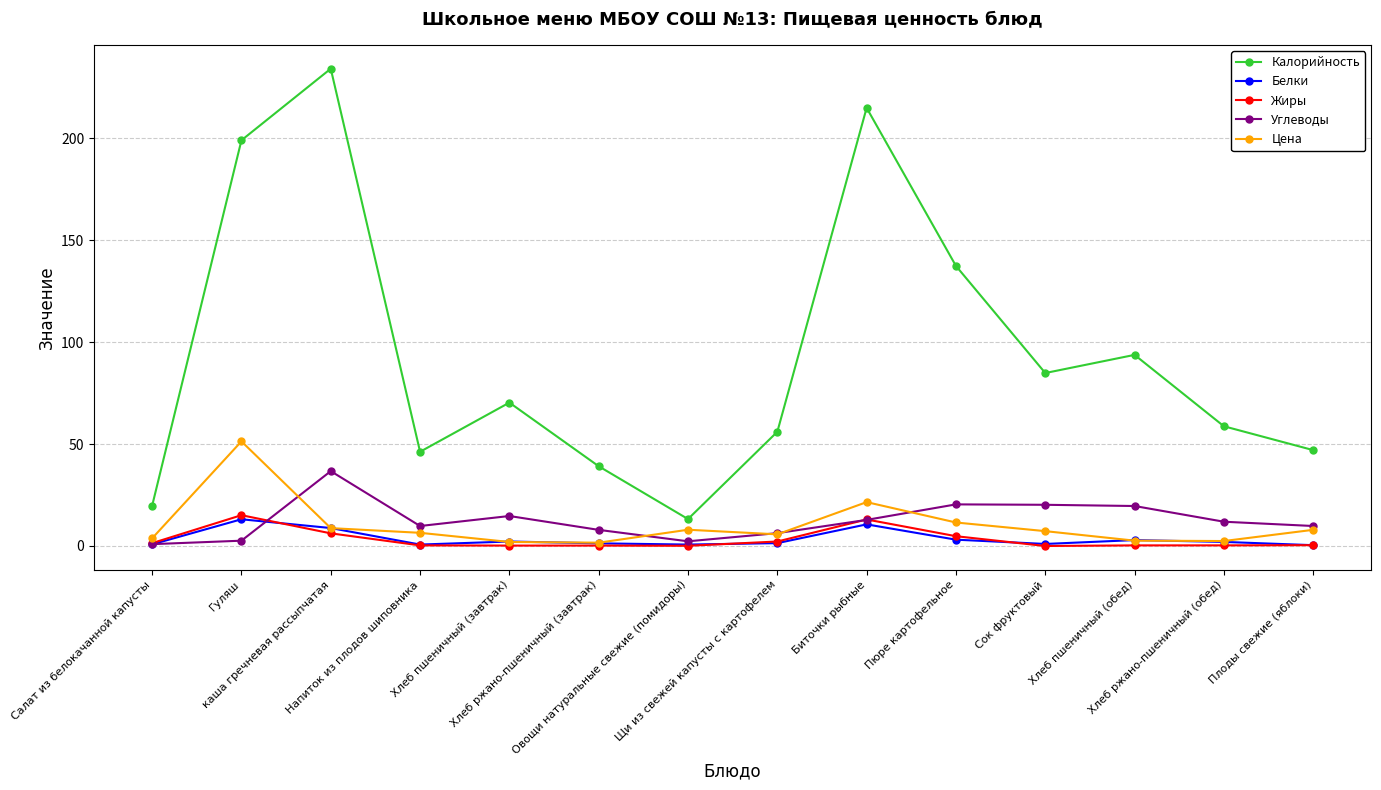

True or false: Цена has more than 1 points higher than both neighbors.

True